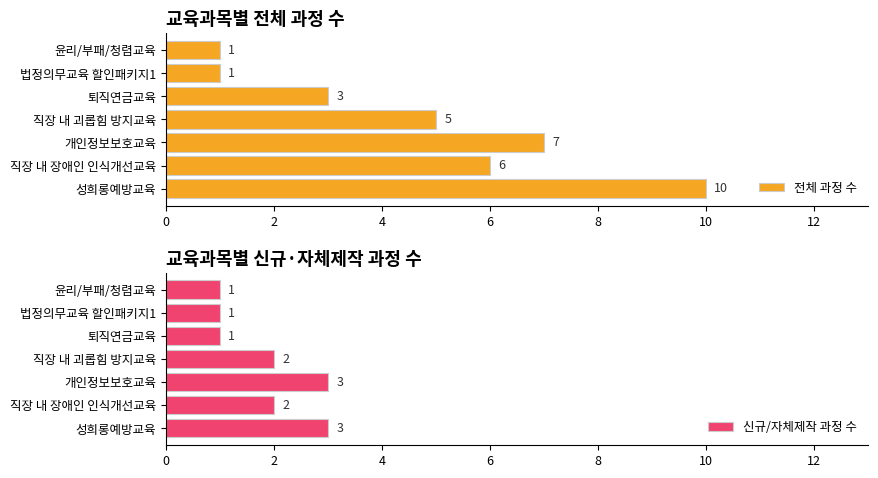

How many 전체 과정 수 values are between 1 and 7?

6